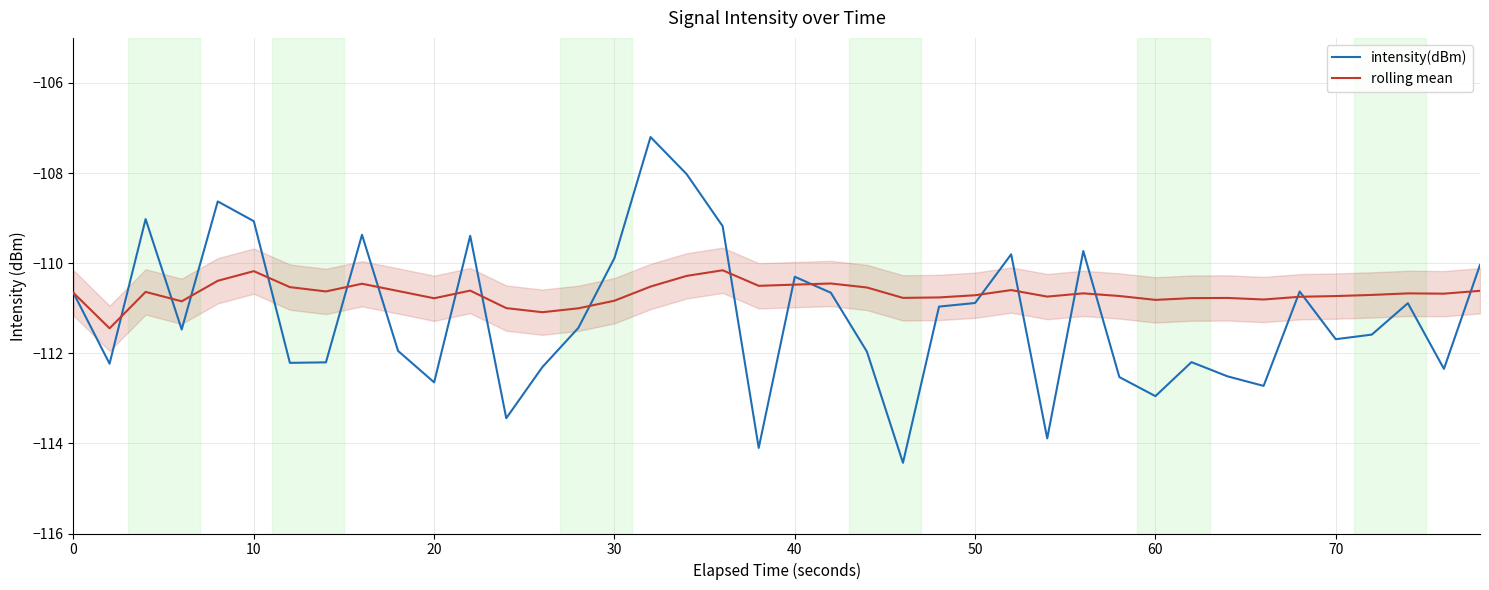

Rank the series by their average value, from lowest to highest.

intensity(dBm), rolling mean